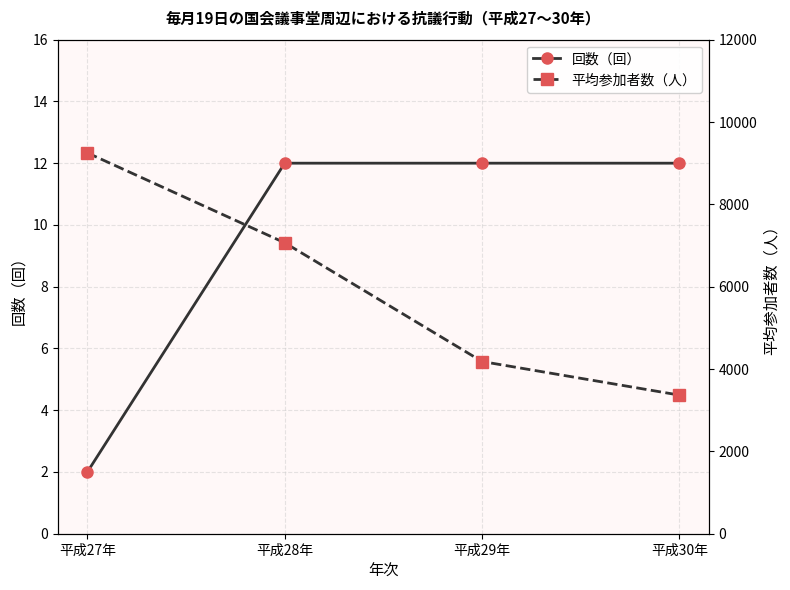

How many lines are shown in the chart?

2